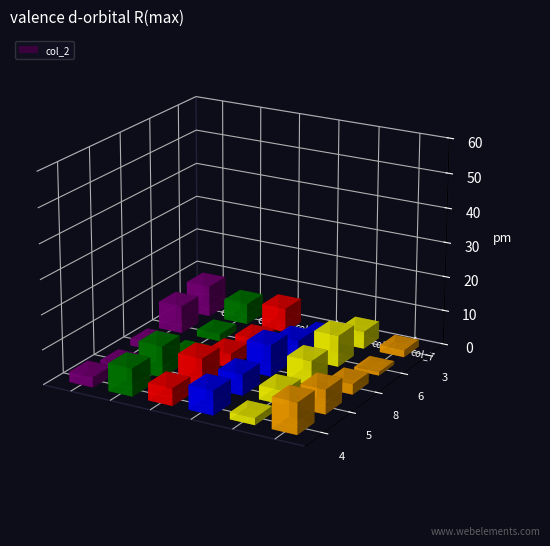

What is the difference between the maximum and minimum values in the col_4 series?

8